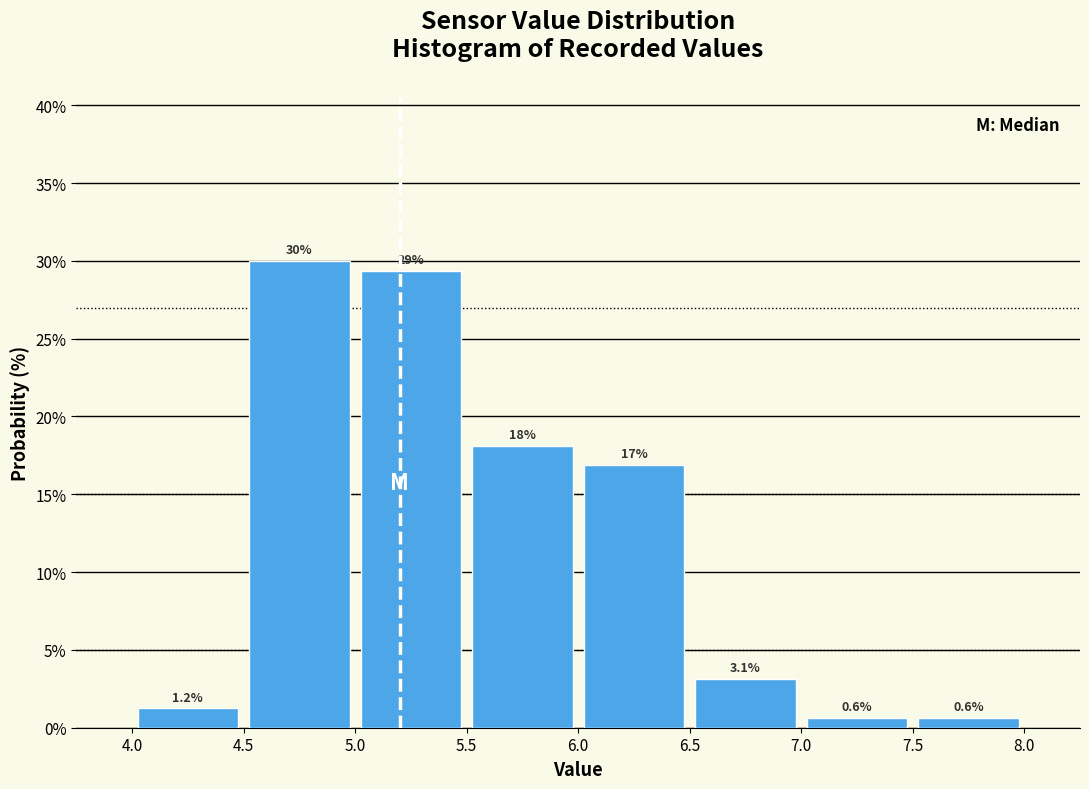

Which range on the x-axis has the tallest bar?

4.5 to 5.0